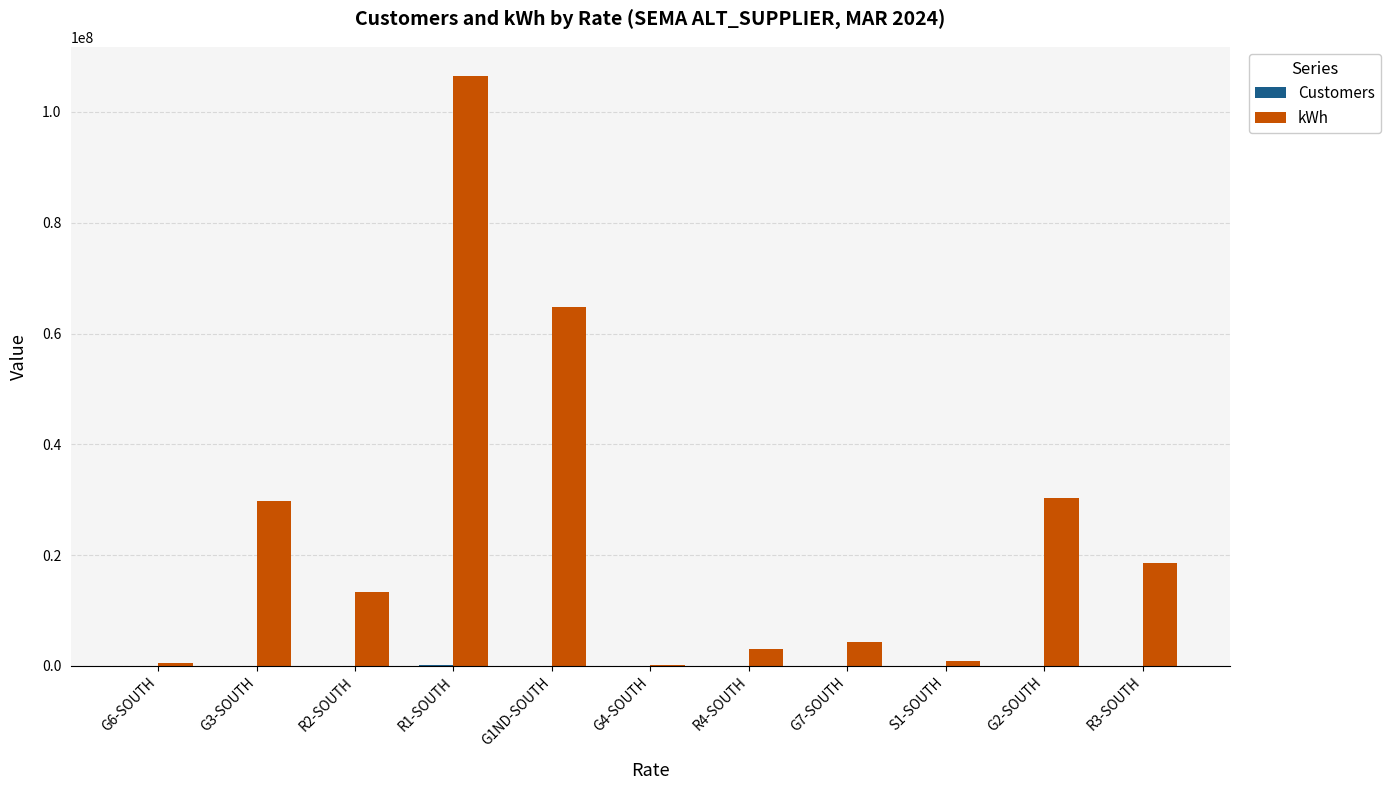

How many distinct data groups are displayed?

2